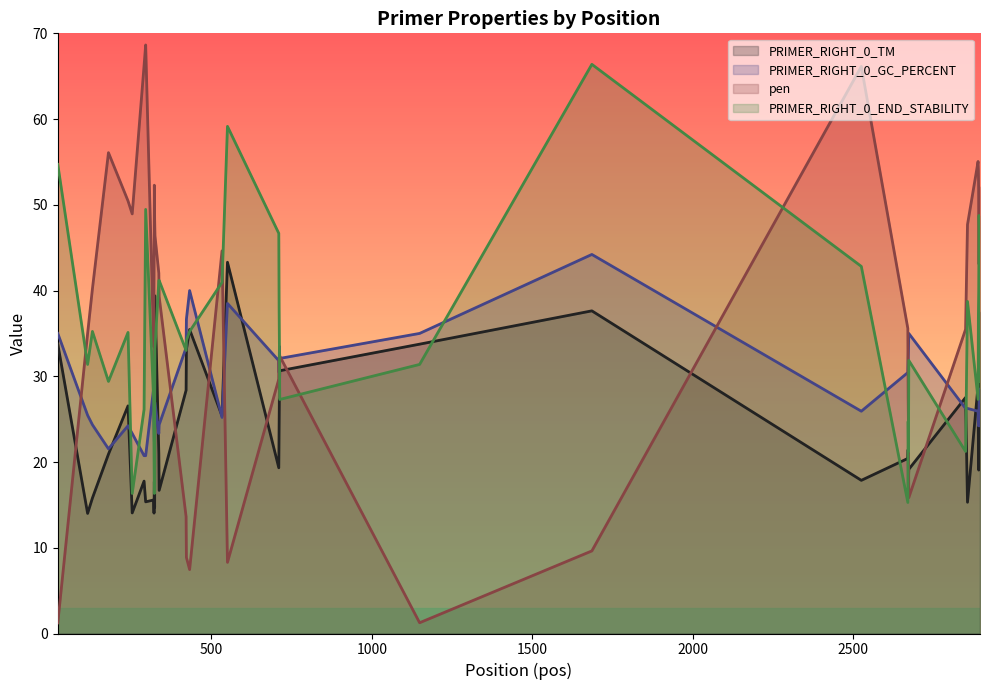

Is it true that pen equals 27.6 at 2672?

True